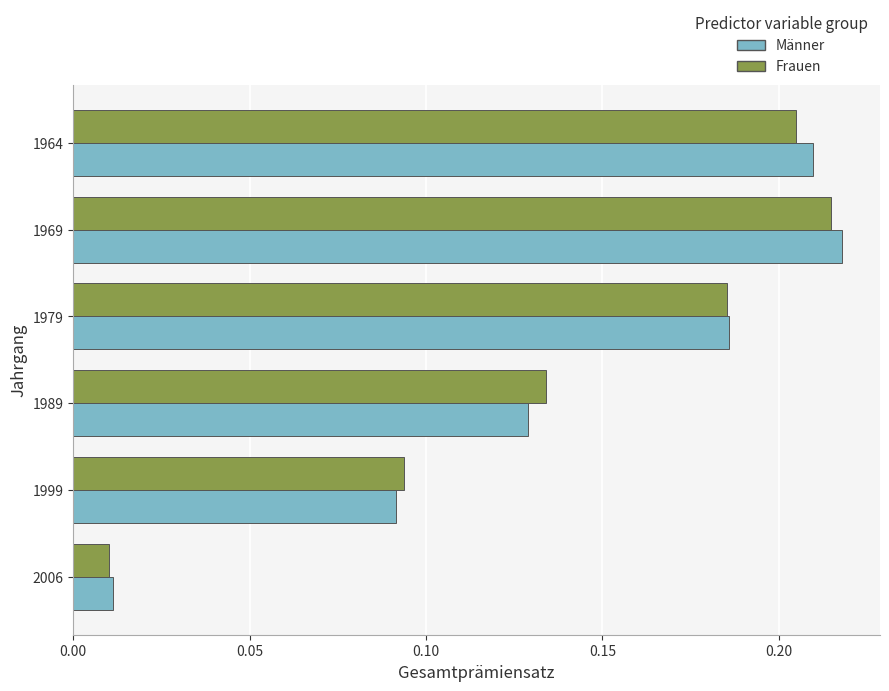

At which category does the chart reach its peak across all series?

1969